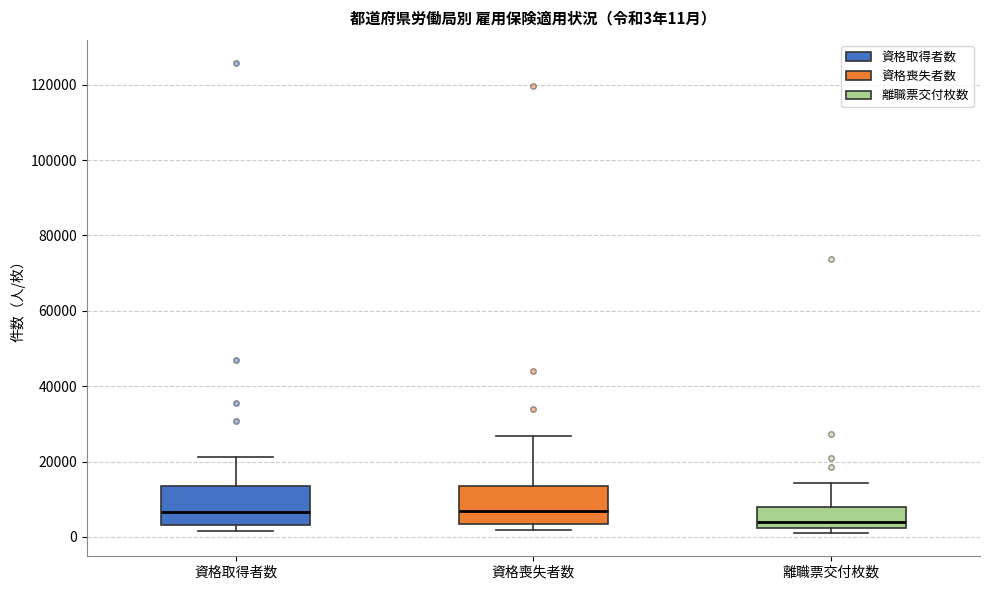

Which box has the lowest median line?

離職票交付枚数